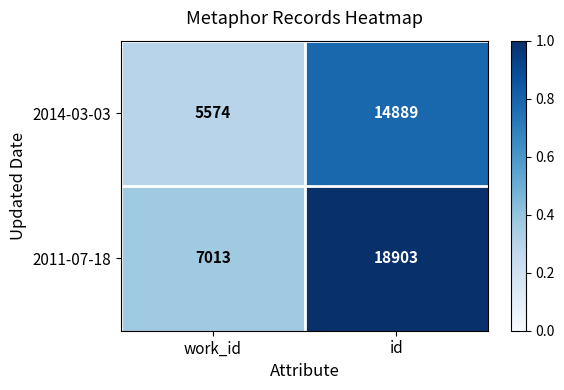

The 2014-03-03 series shows 5574 at work_id. True or false?

True